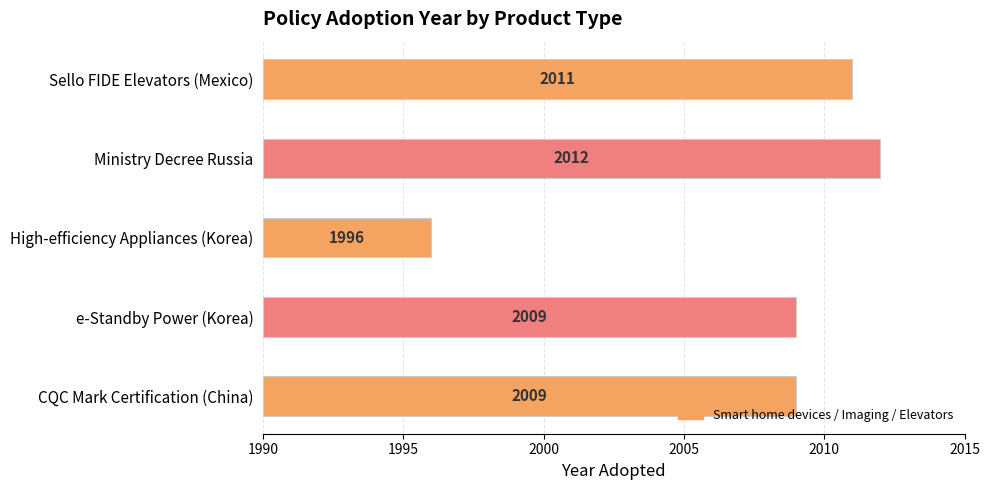

What is the change in value from CQC Mark Certification (China) to High-efficiency Appliances (Korea)?

-13